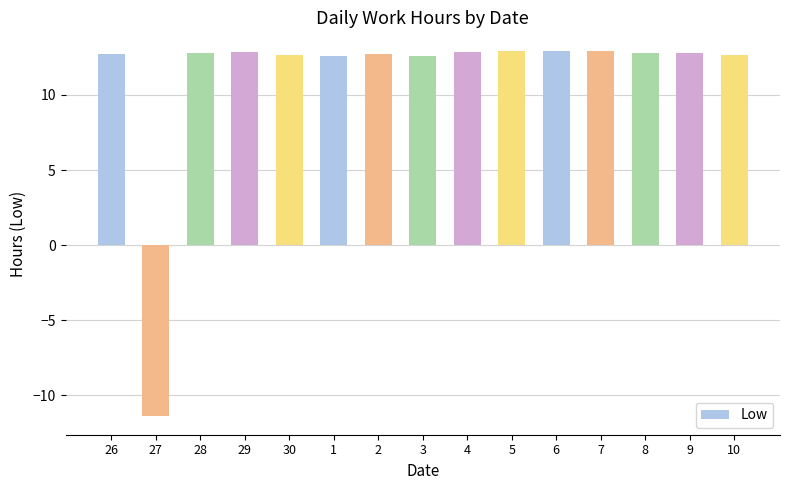

At which label is the value closest to 0?

27